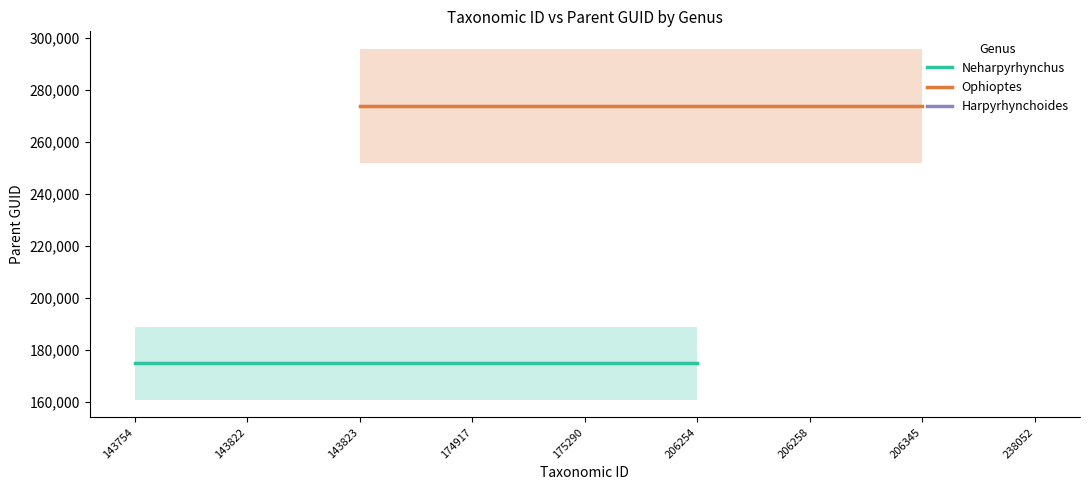

True or false: Ophioptes and Neharpyrhynchus intersect in this chart.

False